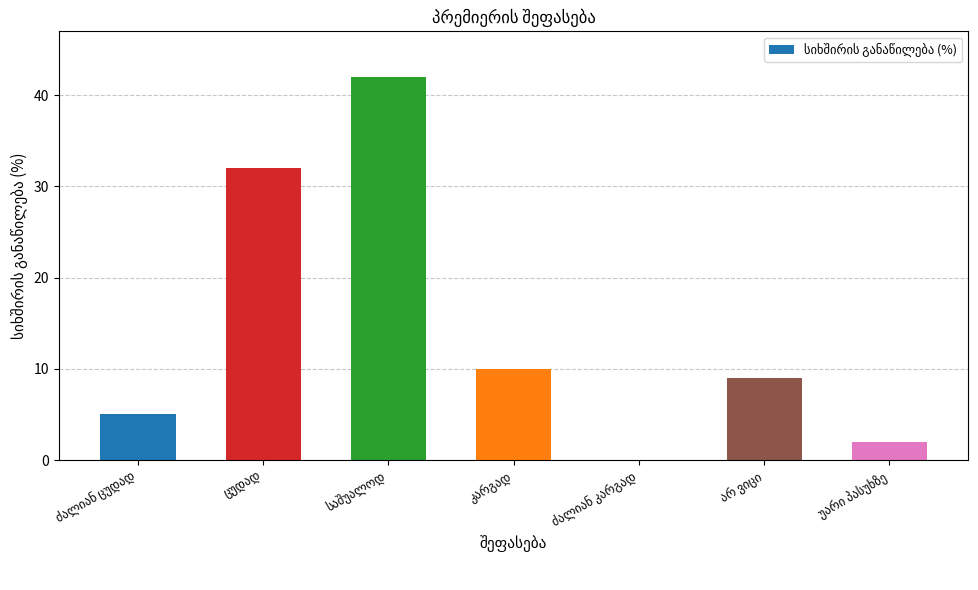

What is the greatest value displayed?

42